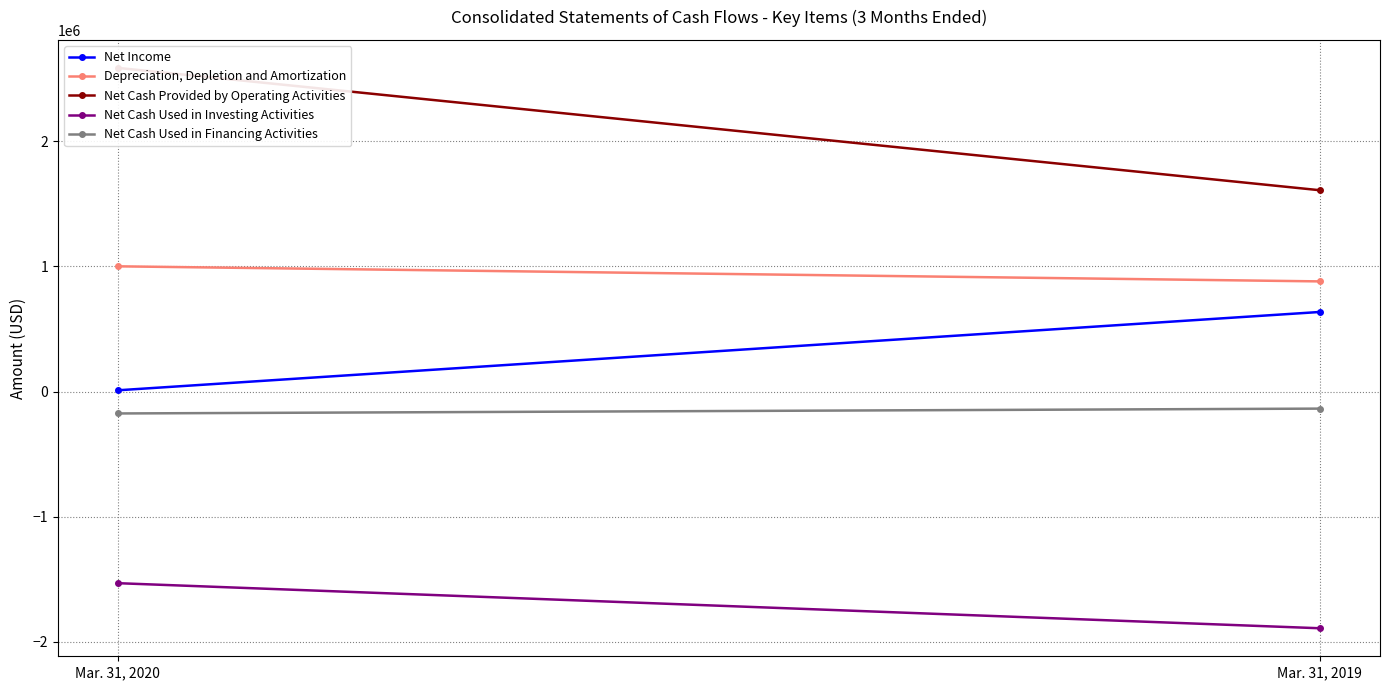

Between Mar. 31, 2019 and Mar. 31, 2020, which is larger?

Mar. 31, 2019